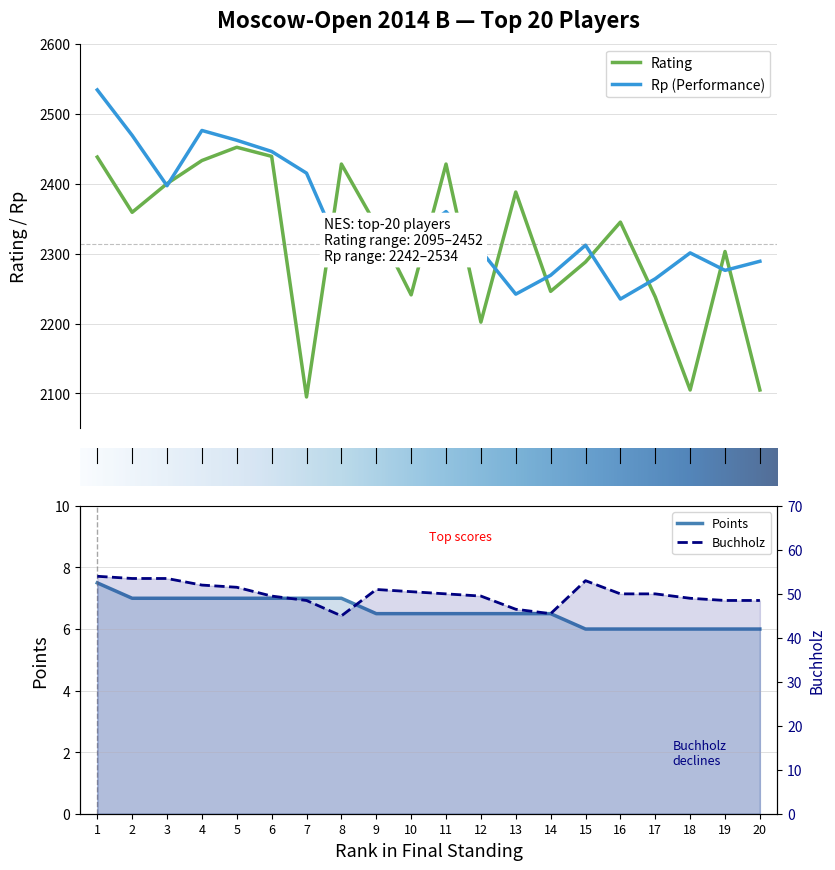

True or false: Points has more than 1 interior local peaks.

False